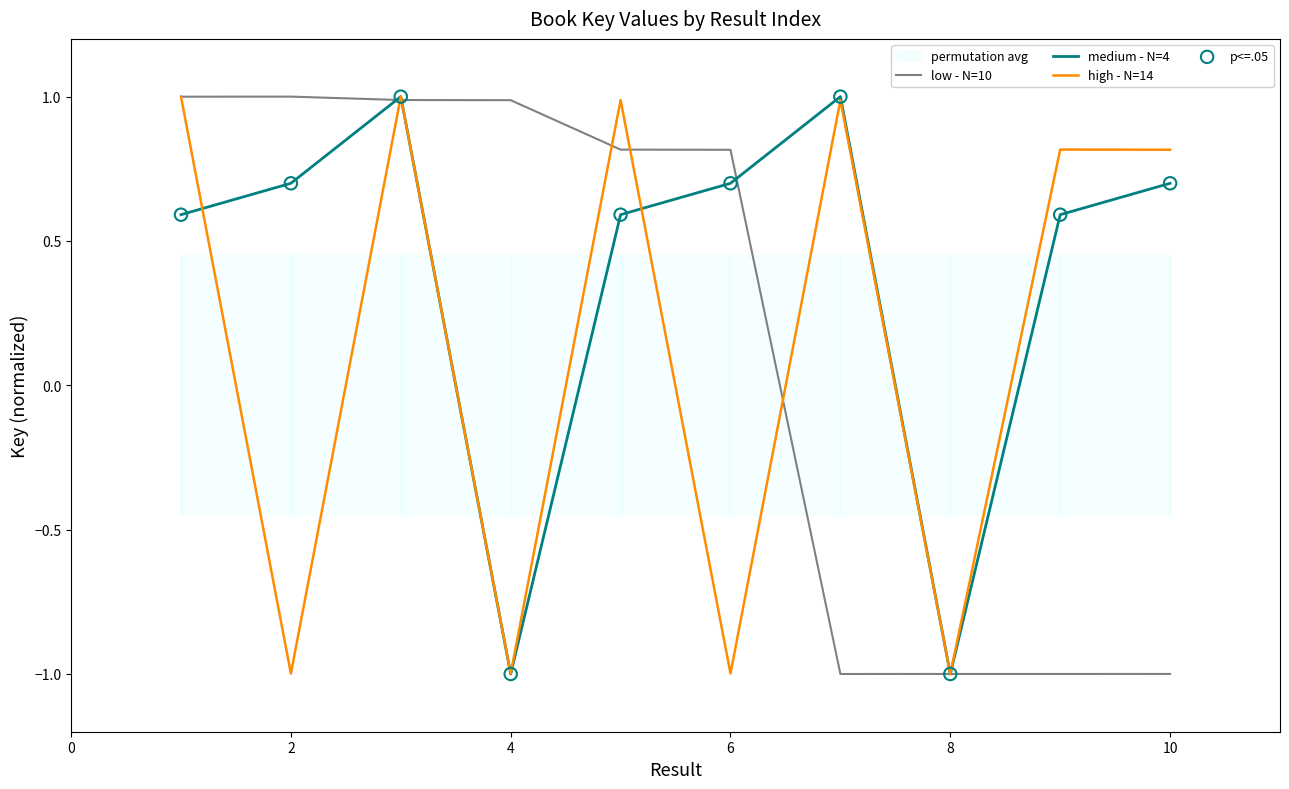

What is the lowest value of the high - N=14 series?

-1.0